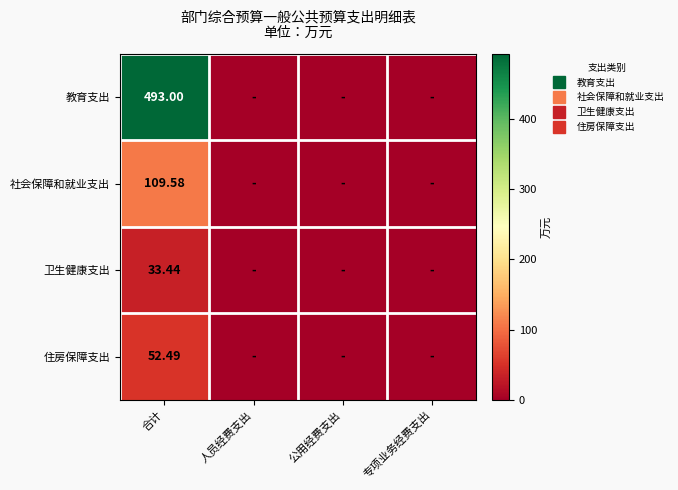

At which category does the chart reach its minimum across all series?

人员经费支出